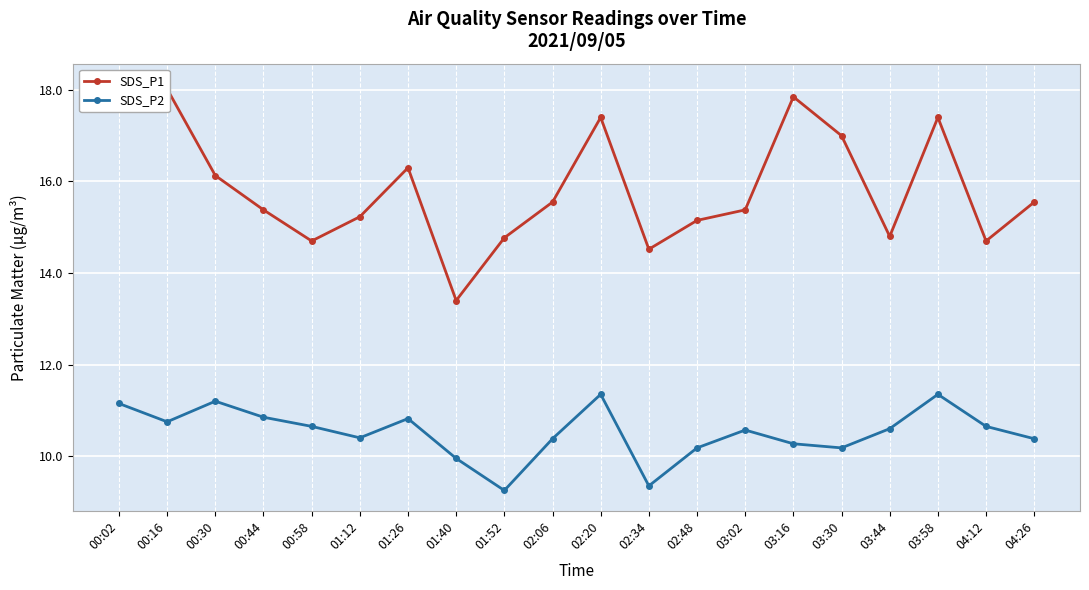

List the series in order of their overall mean, lowest first.

SDS_P2, SDS_P1